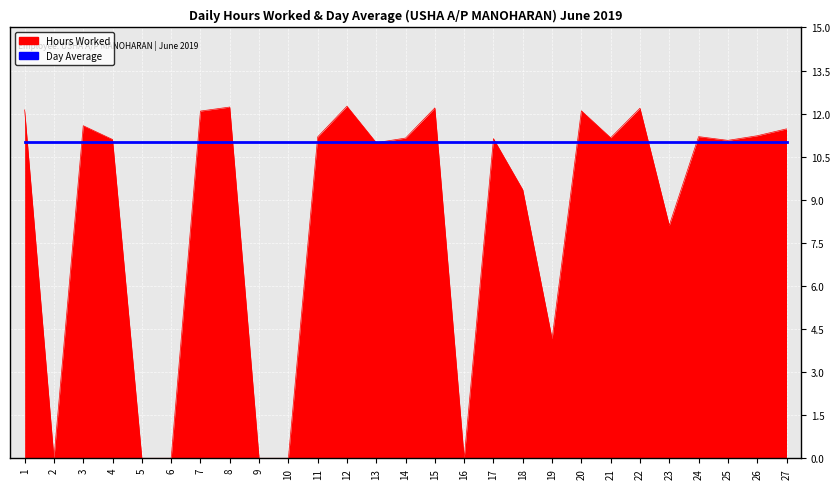

What is the maximum value shown in the chart?

12.3